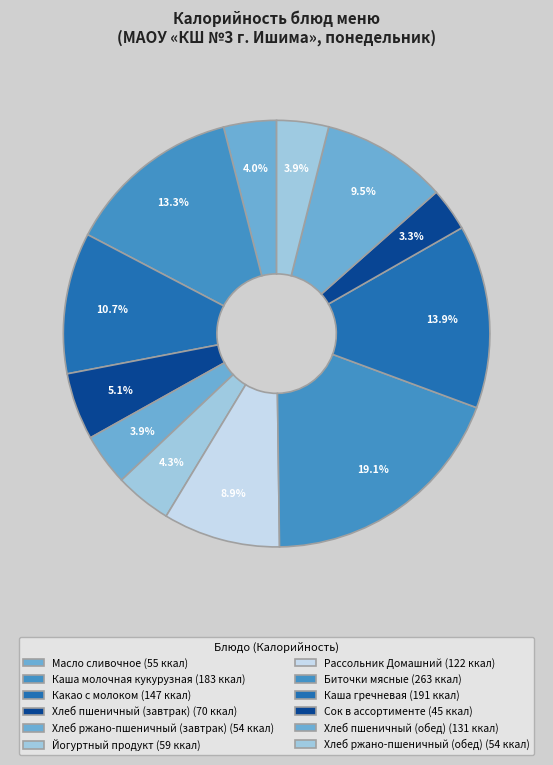

Does Каша молочная кукурузная account for over 50% of the chart?

No